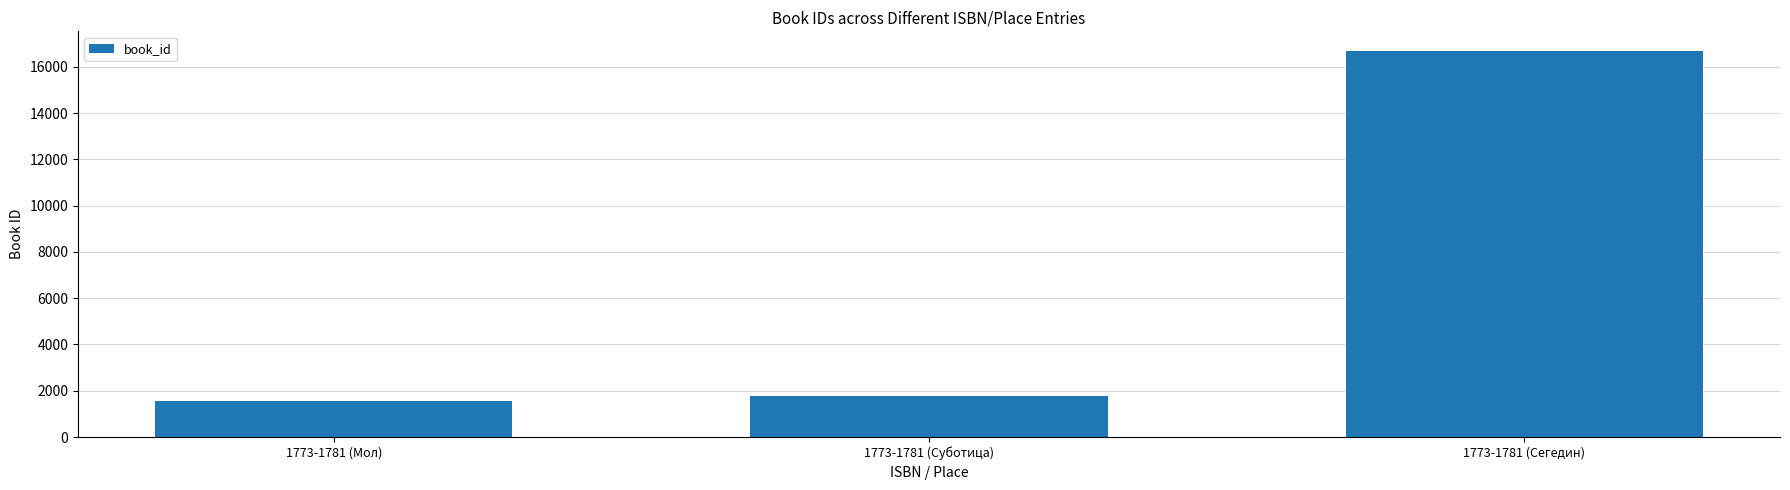

What is the maximum value shown in the chart?

16697